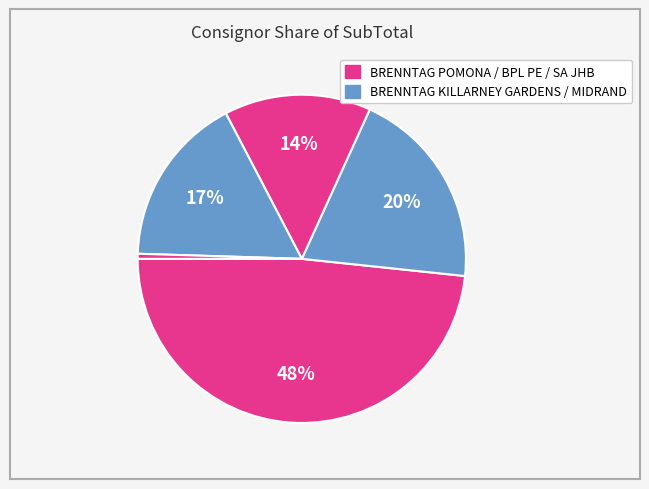

How many segments does this pie chart have?

5